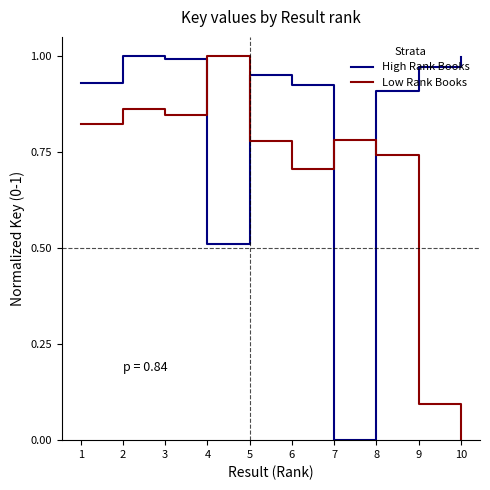

At which label does Low Rank Books reach its peak?

4